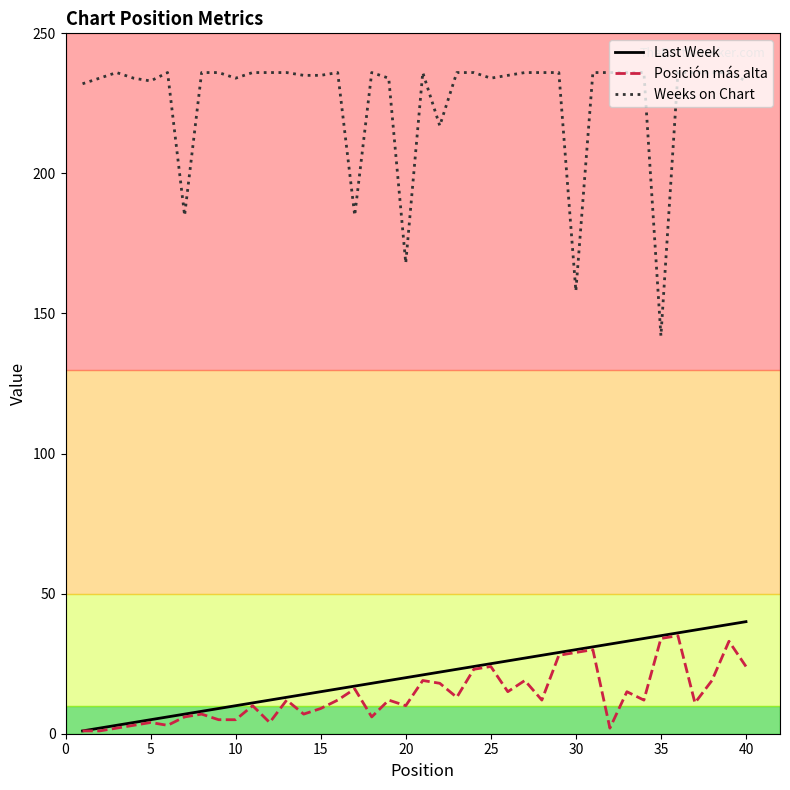

Which series has the widest spread of values?

Weeks on Chart